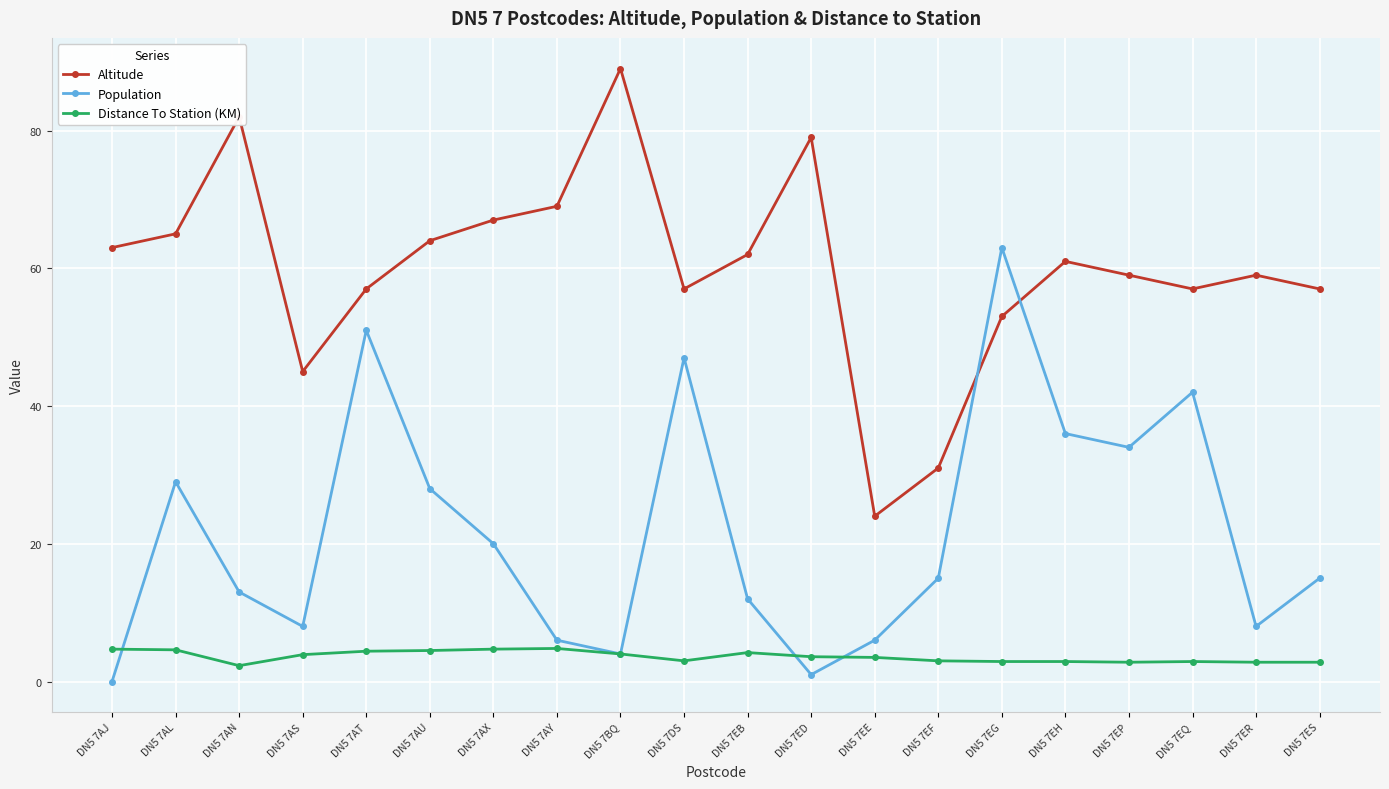

What is the label of the 6th point from the right?

DN5 7EG